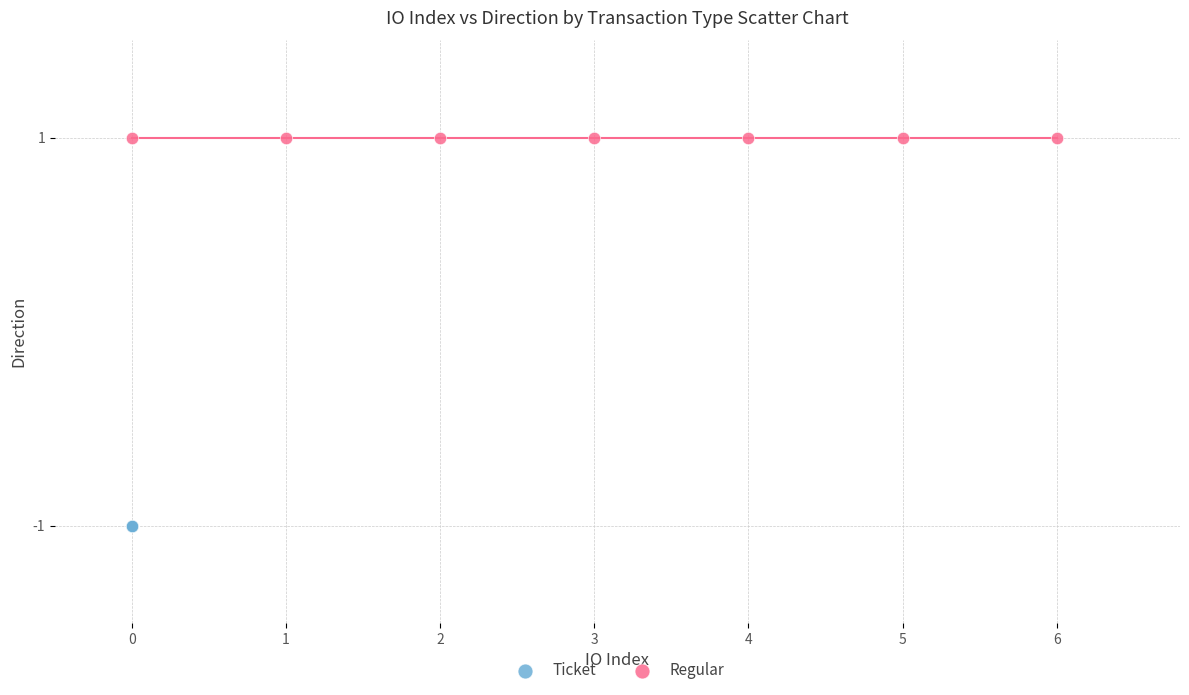

Which series contains the lowest Y value?

Ticket